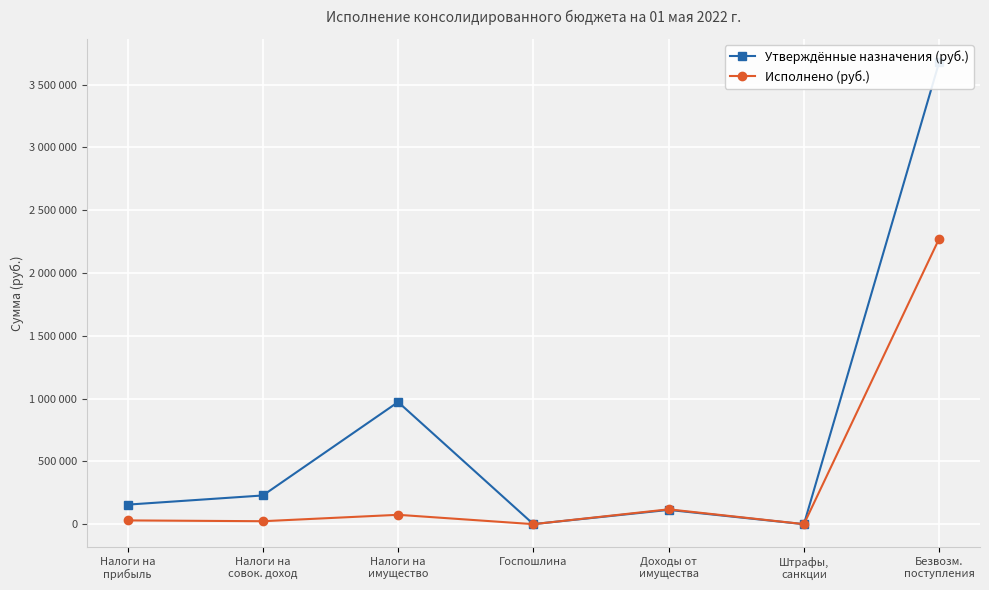

The Утверждённые назначения (руб.) series shows 642278.1 at Налоги на
имущество. True or false?

False